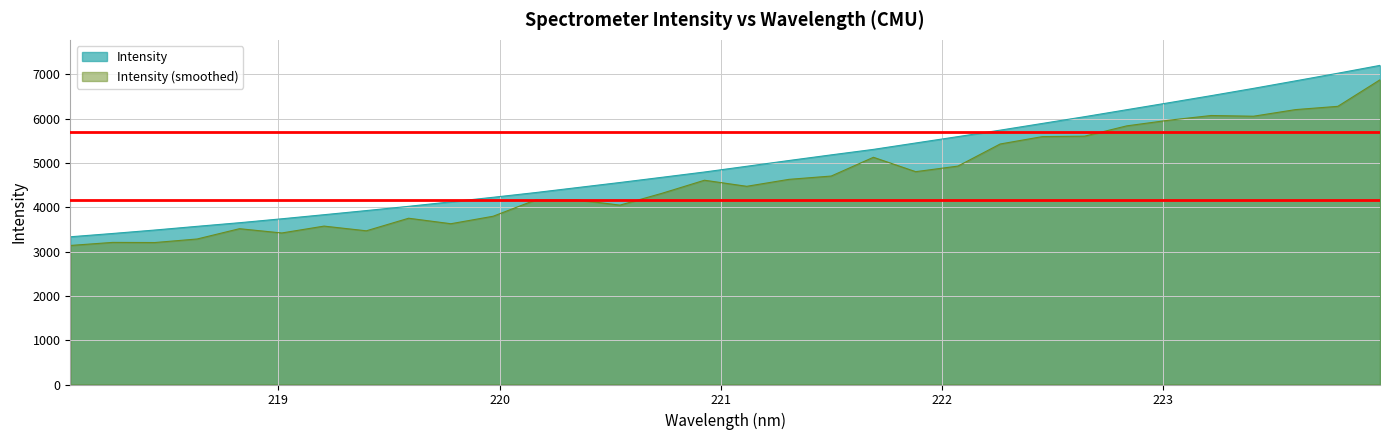

How many data points are above 4926?

16